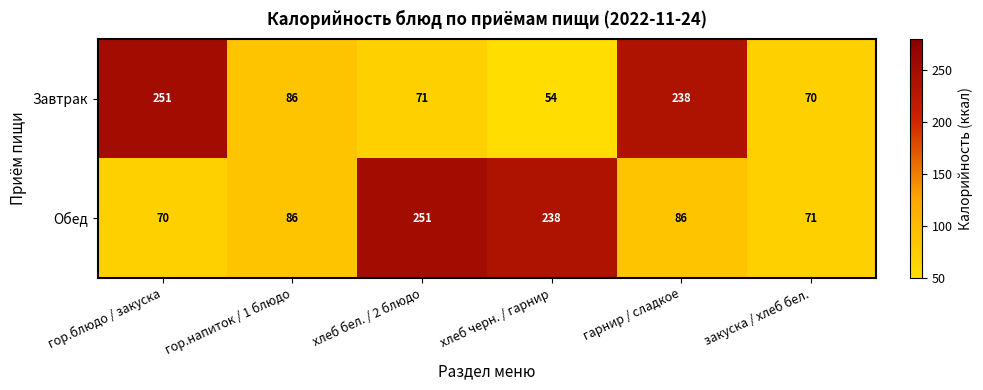

Is it true that Обед equals 70 at гор.блюдо / закуска?

True